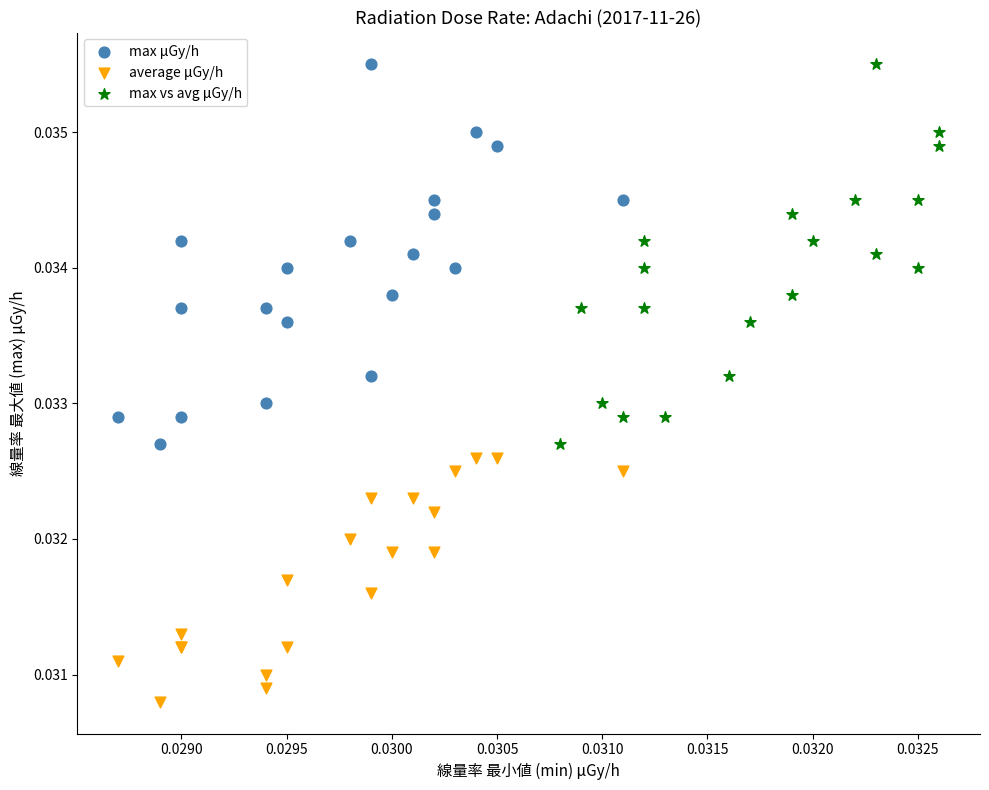

Which series contains the lowest Y value?

average μGy/h